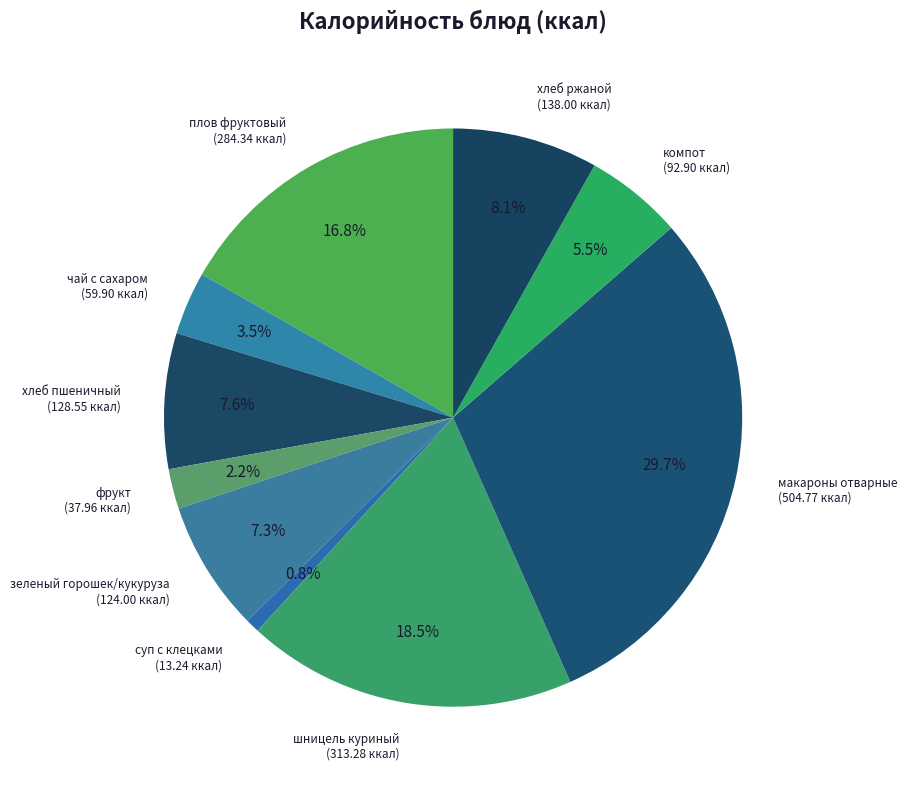

How many slices are in this pie chart?

10